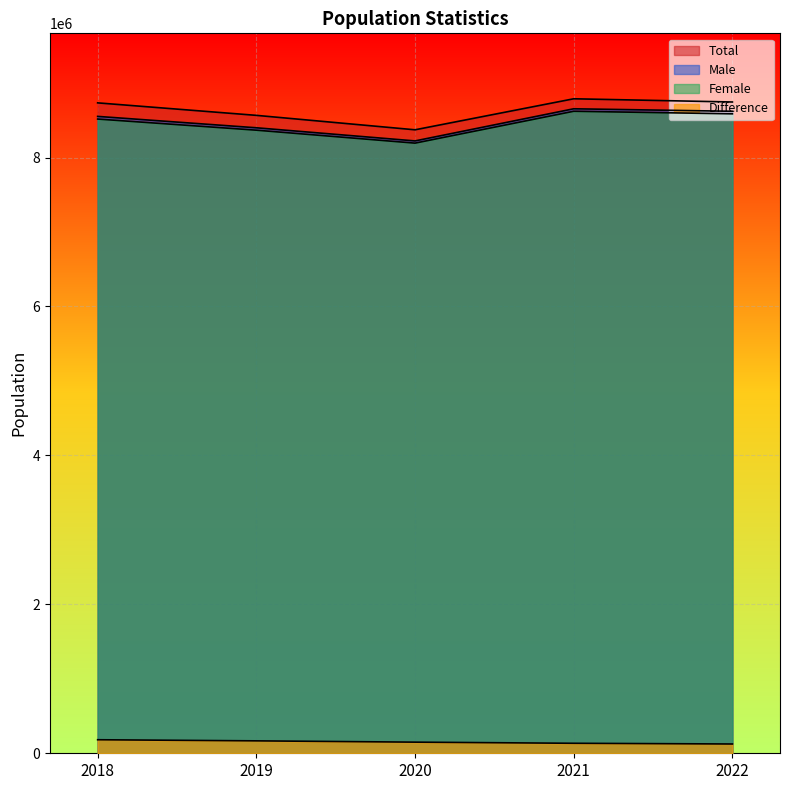

Between 2018 and 2021, which is larger?

2021